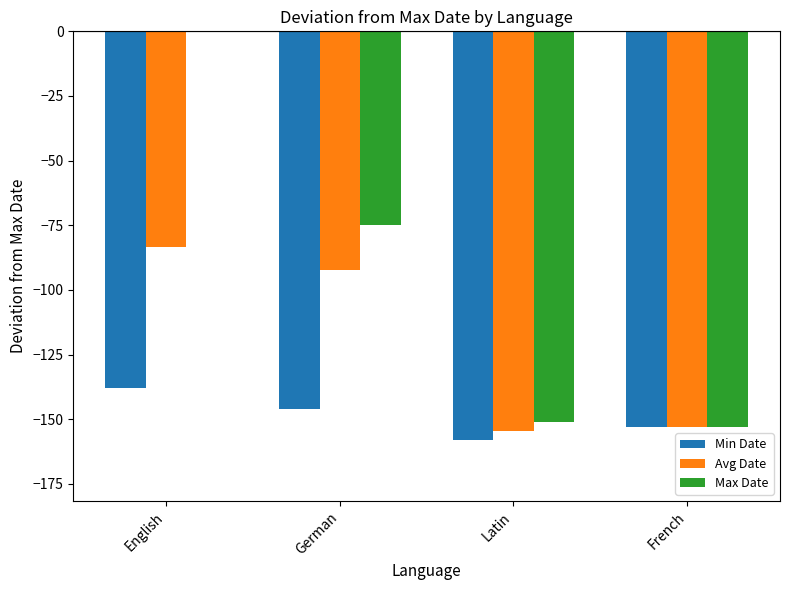

Which series changed the most between German and Latin?

Max Date